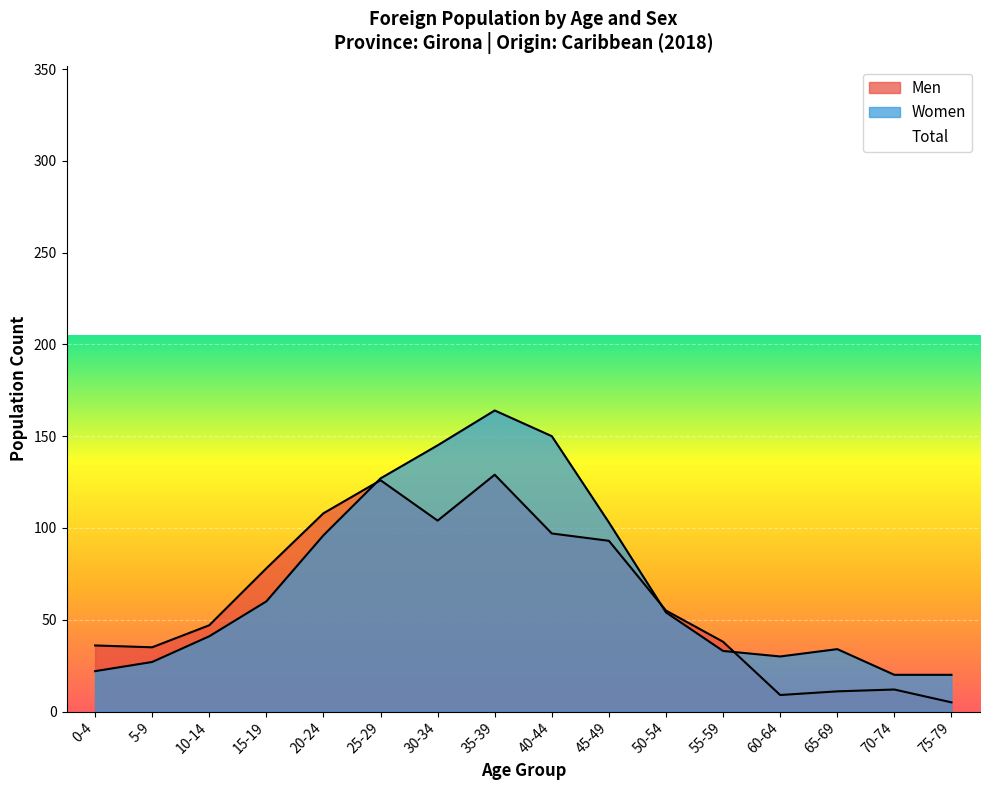

How many values in the Men series exceed 55?

7